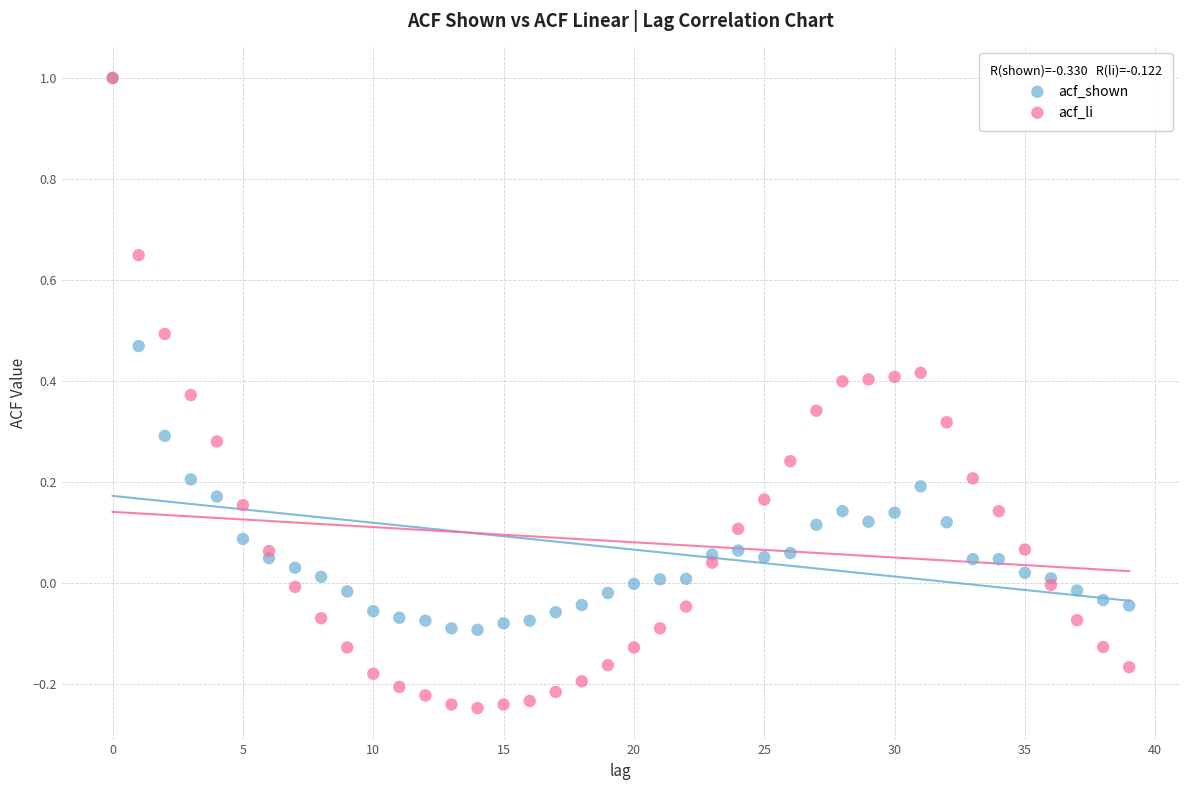

What are all the series names shown in the legend?

acf_shown, acf_li